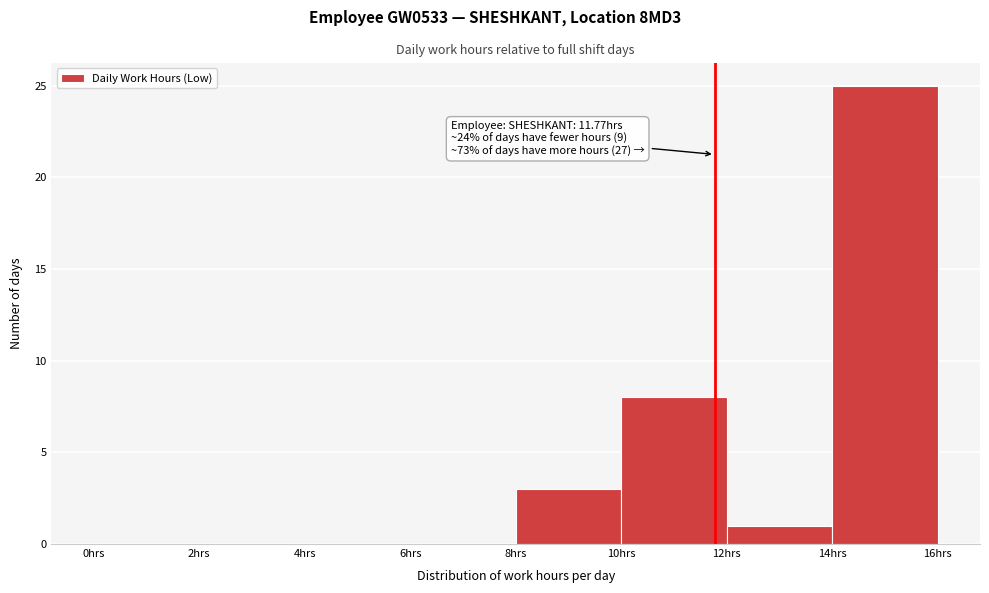

Over which range of the x-axis is the bar tallest?

14 to 16